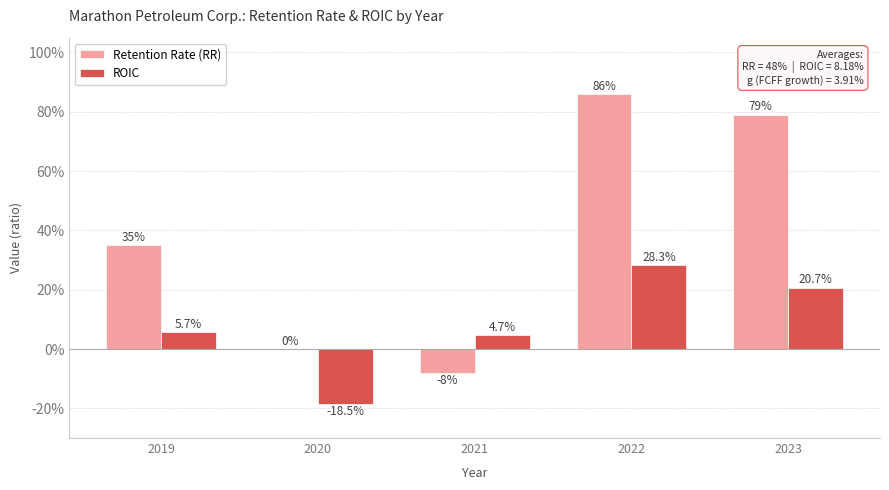

What is the spread (max minus min) of values at 2021?

0.1